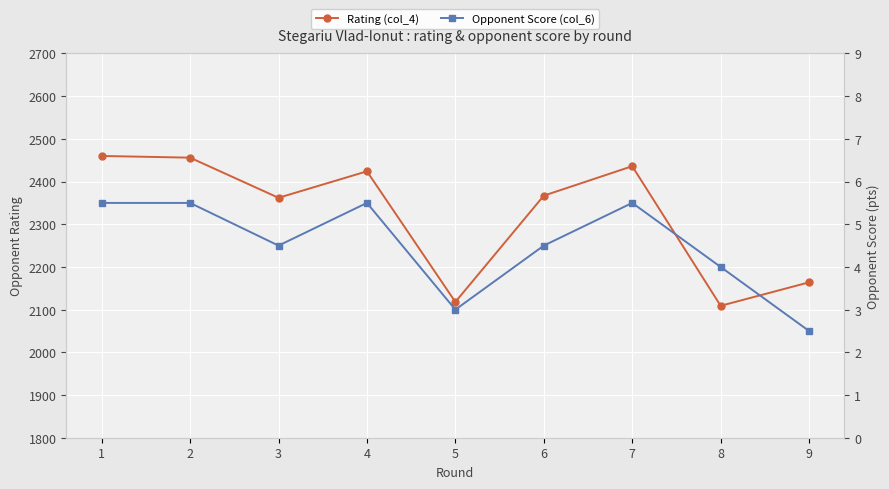

Is it true that Opponent Score (col_6) equals 1.5 at 1?

False